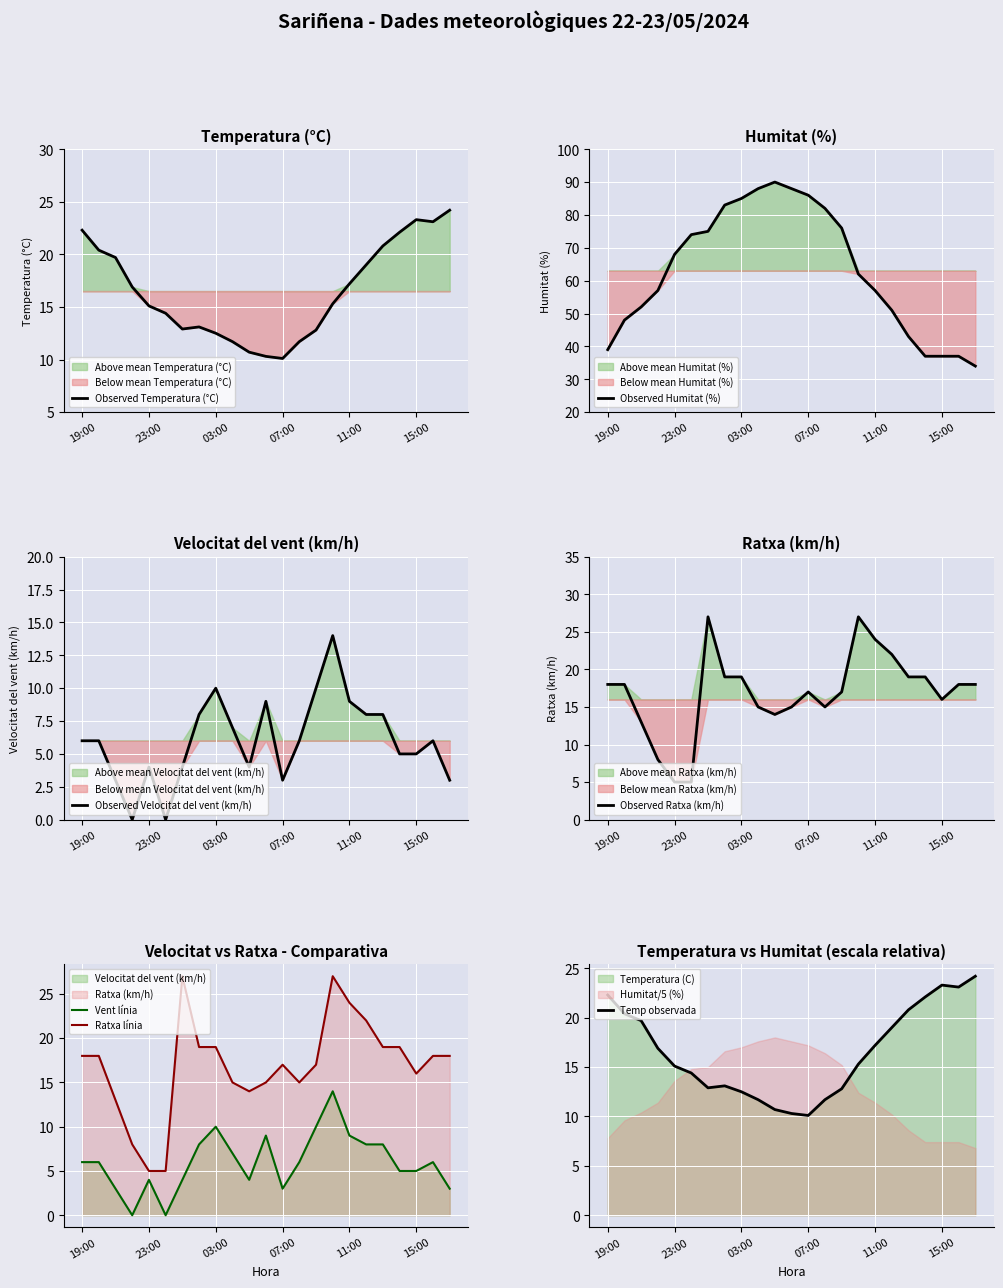

Reading left to right, list all the values displayed in this chart.

Temperatura (C): 19:00=22.3	20:00=20.4	21:00=19.7	22:00=16.9	23:00=15.1	00:00=14.4	01:00=12.9	02:00=13.1	03:00=12.5	04:00=11.7	05:00=10.7	06:00=10.3	07:00=10.1	08:00=11.7	09:00=12.8	10:00=15.3	11:00=17.2	12:00=19.0	13:00=20.8	14:00=22.1	15:00=23.3	16:00=23.1	17:00=24.2
Humitat (%): 19:00=39.0	20:00=48.0	21:00=52.0	22:00=57.0	23:00=68.0	00:00=74.0	01:00=75.0	02:00=83.0	03:00=85.0	04:00=88.0	05:00=90.0	06:00=88.0	07:00=86.0	08:00=82.0	09:00=76.0	10:00=62.0	11:00=57.0	12:00=51.0	13:00=43.0	14:00=37.0	15:00=37.0	16:00=37.0	17:00=34.0
Velocitat del vent (km/h): 19:00=6.0	20:00=6.0	21:00=3.0	22:00=0.0	23:00=4.0	00:00=0.0	01:00=4.0	02:00=8.0	03:00=10.0	04:00=7.0	05:00=4.0	06:00=9.0	07:00=3.0	08:00=6.0	09:00=10.0	10:00=14.0	11:00=9.0	12:00=8.0	13:00=8.0	14:00=5.0	15:00=5.0	16:00=6.0	17:00=3.0
Ratxa (km/h): 19:00=18.0	20:00=18.0	21:00=13.0	22:00=8.0	23:00=5.0	00:00=5.0	01:00=27.0	02:00=19.0	03:00=19.0	04:00=15.0	05:00=14.0	06:00=15.0	07:00=17.0	08:00=15.0	09:00=17.0	10:00=27.0	11:00=24.0	12:00=22.0	13:00=19.0	14:00=19.0	15:00=16.0	16:00=18.0	17:00=18.0